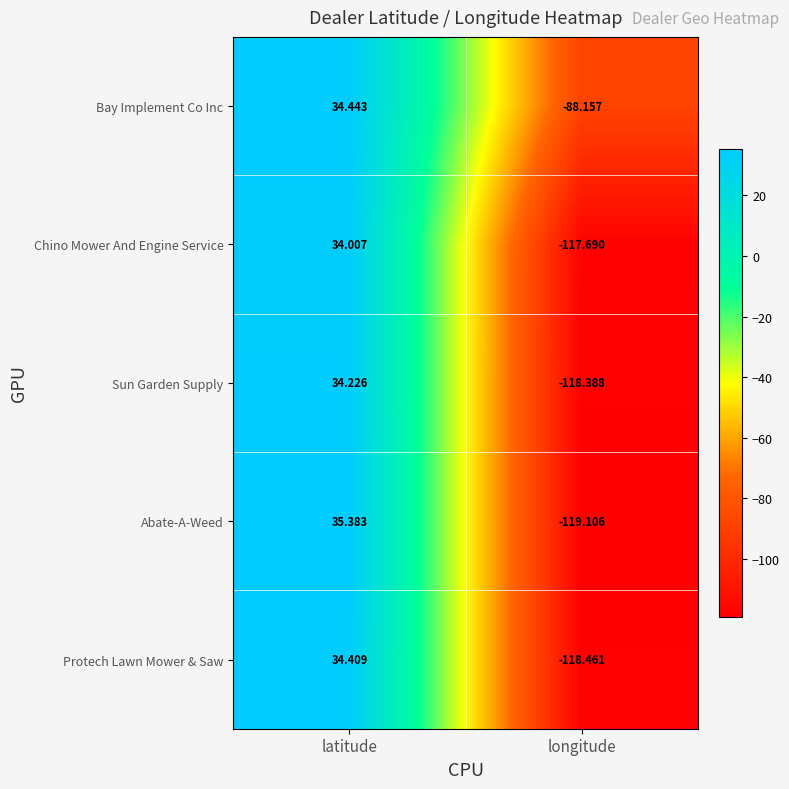

At which label is Sun Garden Supply closest to -42?

latitude